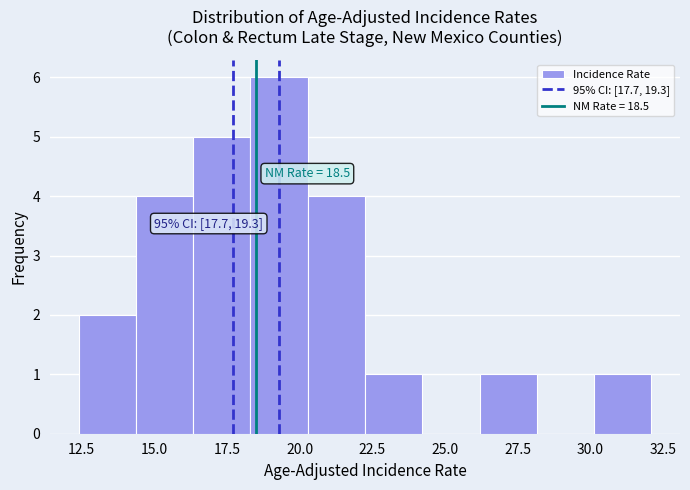

Around what value on the x-axis is the tallest bar? Give the approximate position of its centre, as read against the axis.

19.5